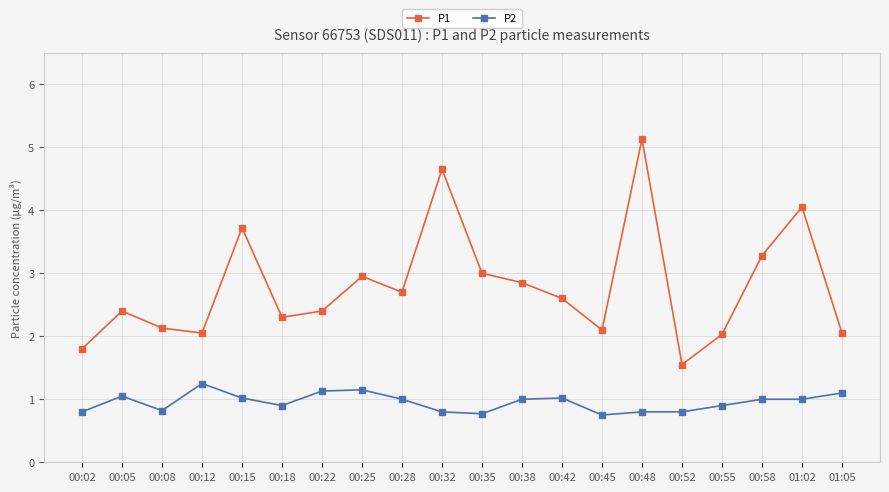

Is the value of P2 at 00:08 greater than the value of P1 at 00:38?

No